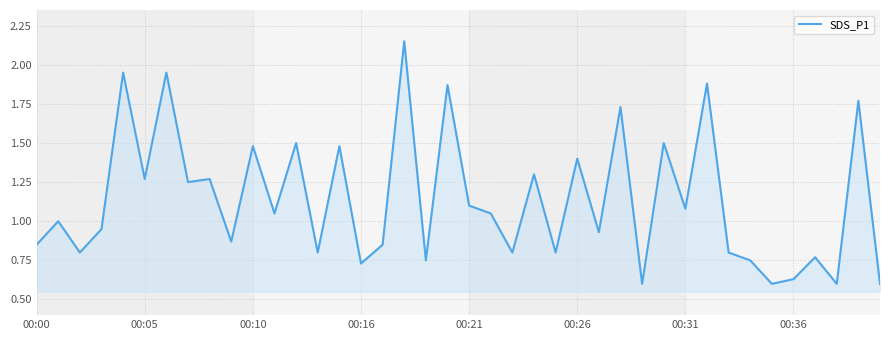

At which category does the chart reach its minimum across all series?

28